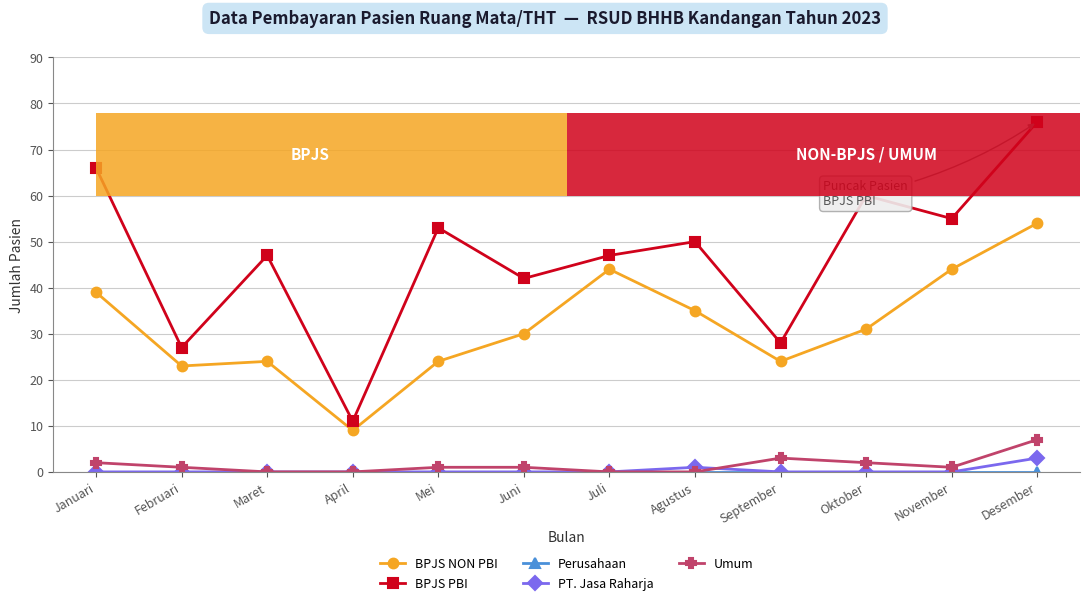

What is the spread (max minus min) of values at Juni?

42